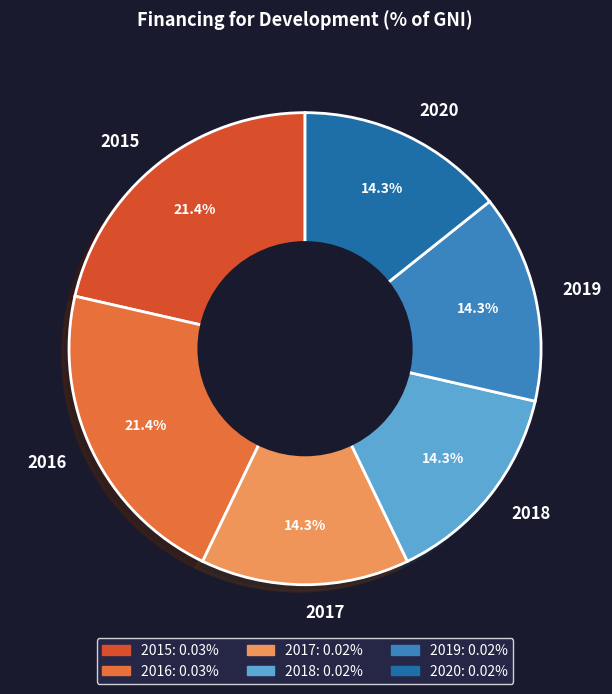

Combined, do 2017 and 2018 account for over 50%?

No